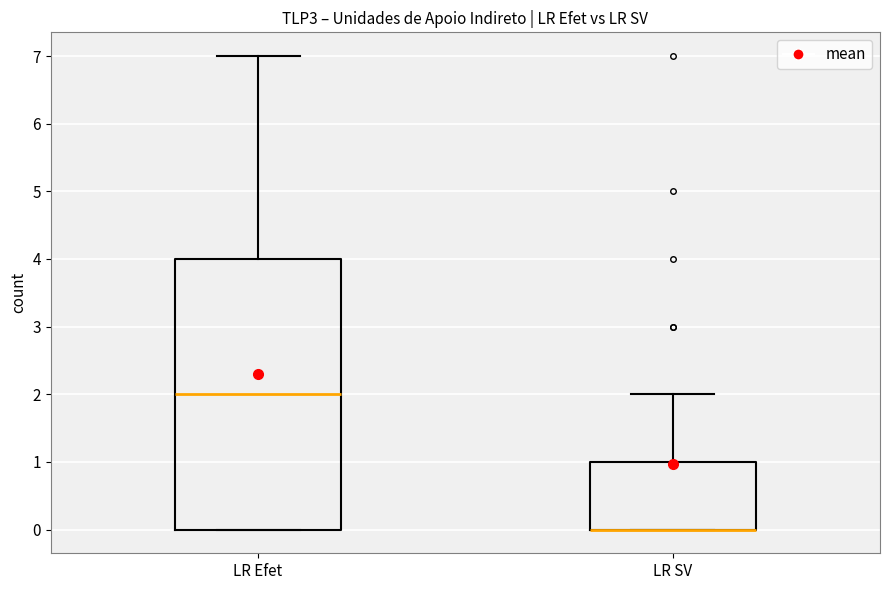

Reading left to right, transcribe this box plot: for each box, give where its median line is, the range the box spans, and where its two whiskers end, as read against the y-axis. The values are not printed on the chart, so give them approximately, as read against the axis.

LR Efet: median 2, box 0 to 4, whiskers 0 to 7
LR SV: median 0 (drawn on the box's lower edge), box 0 to 1, whiskers 0 to 2